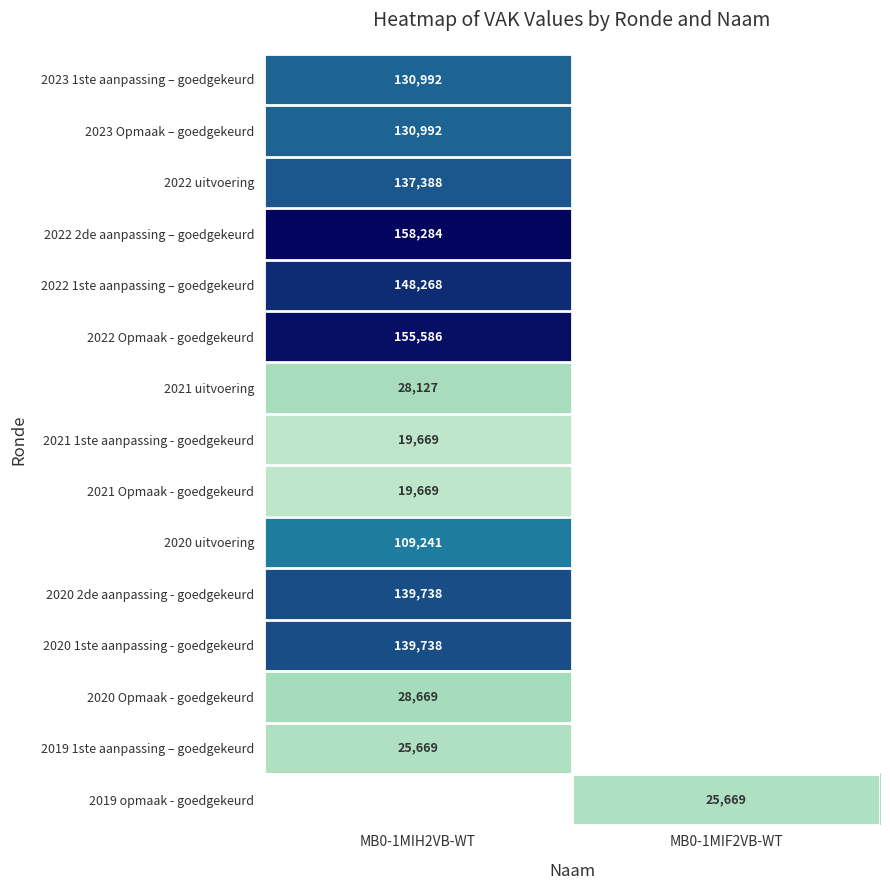

The value of 2020 uitvoering at MB0-1MIH2VB-WT is 34840. True or false?

False